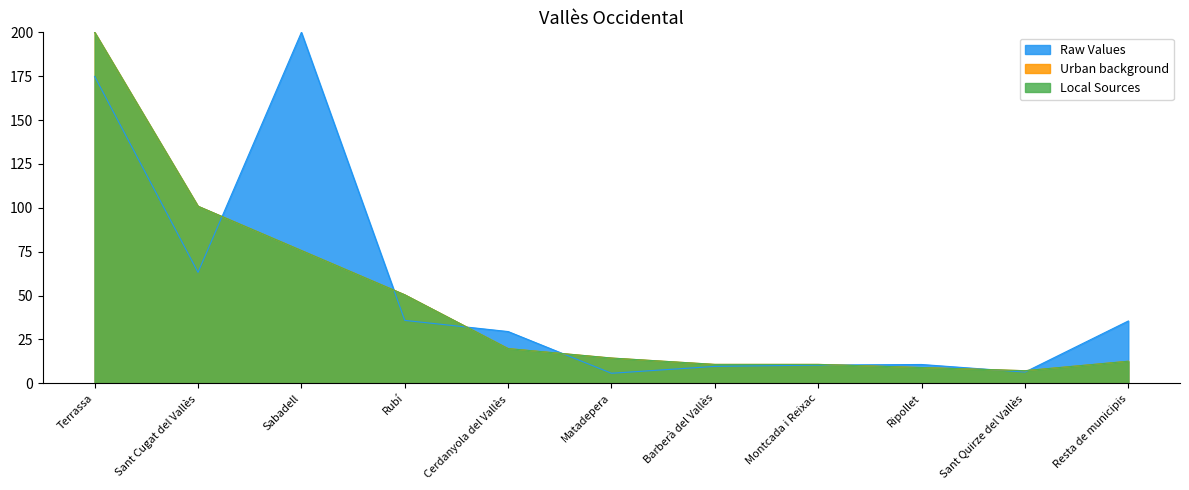

What is the label of the 2nd point from the left?

Sant Cugat del Vallès